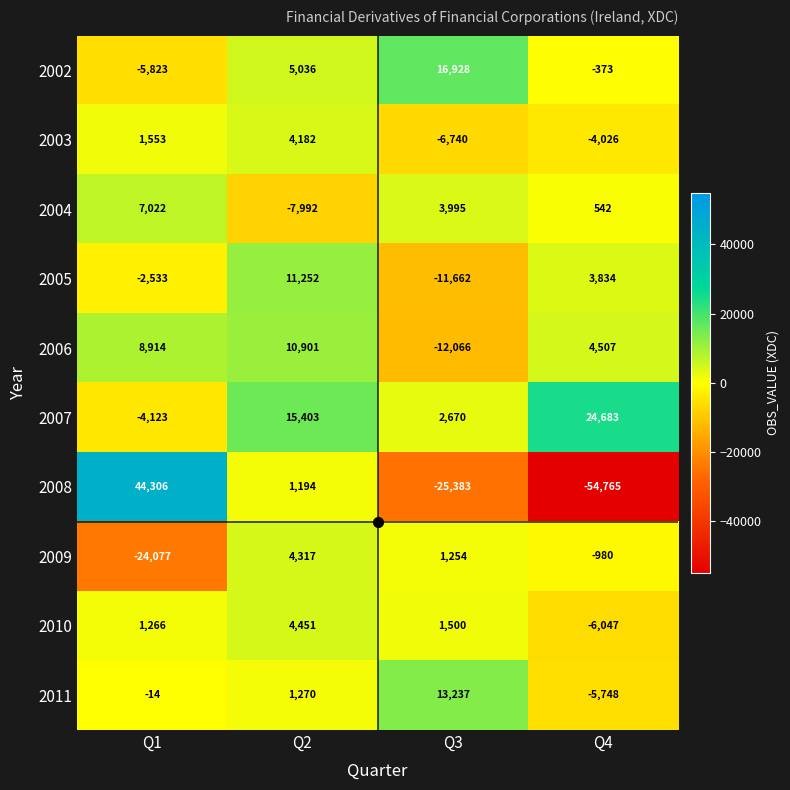

At which label does 2003 reach its minimum?

Q3